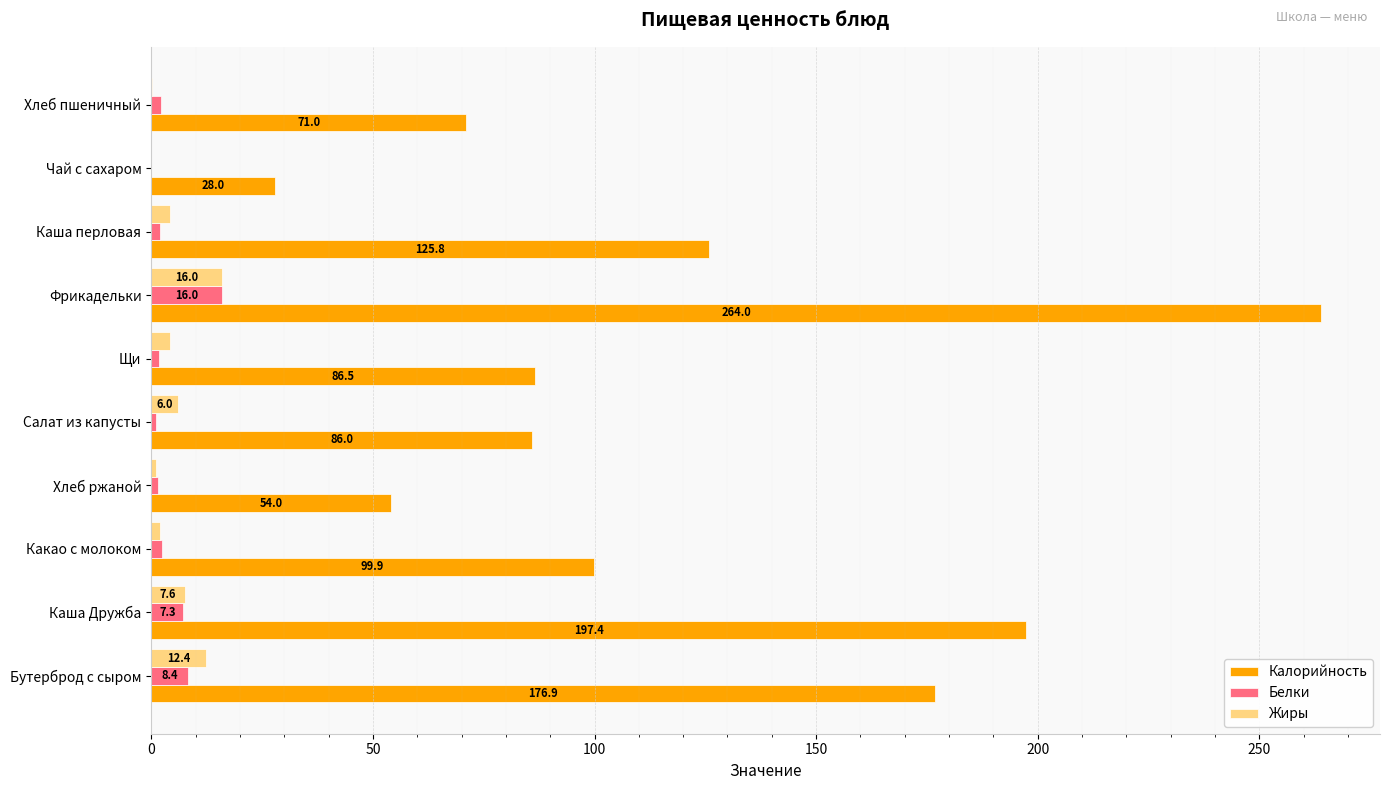

Which series changed the most between Каша перловая and Чай с сахаром?

Калорийность